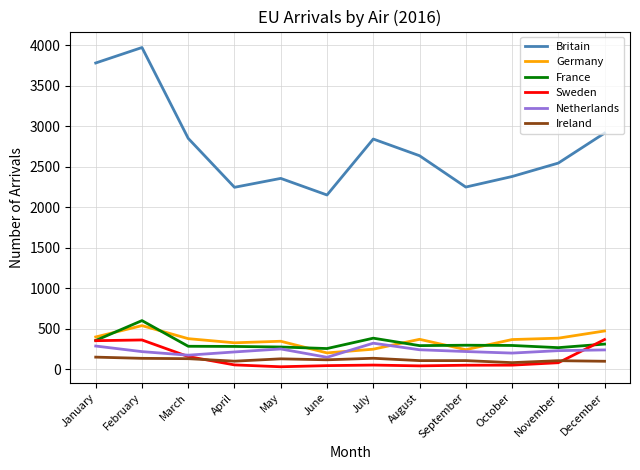

True or false: Germany and Britain intersect in this chart.

False